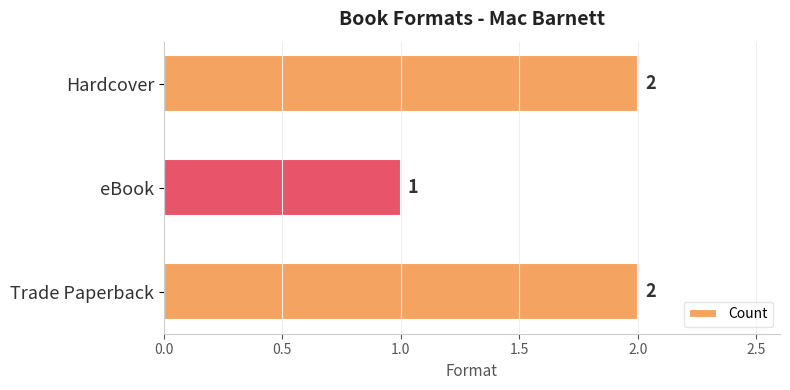

Reading bottom to top, what are all the values shown in this chart?

Trade Paperback=2	eBook=1	Hardcover=2